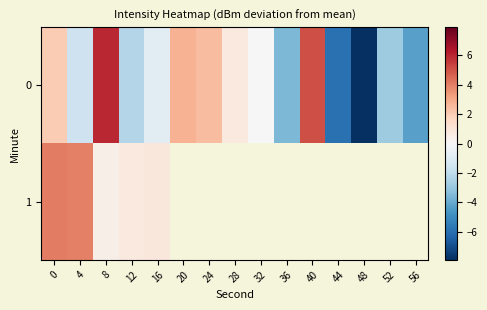

At 36, list the series in order from smallest to largest.

0, 1